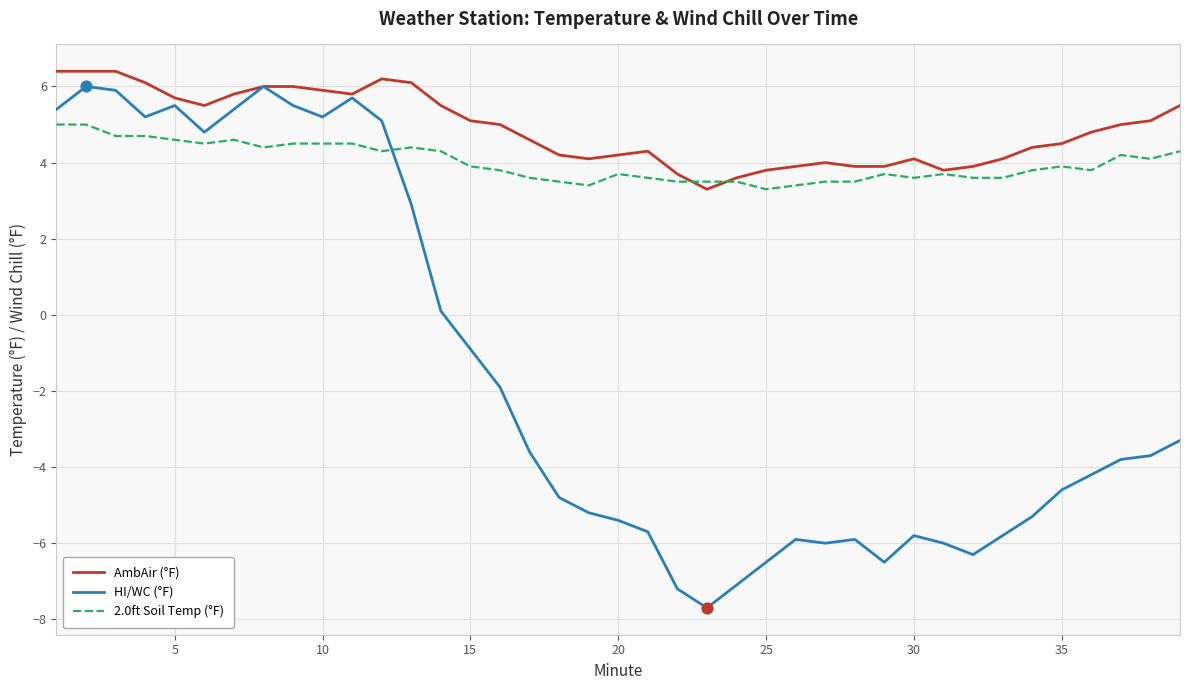

What are all the series names shown in the legend?

AmbAir (°F), HI/WC (°F), 2.0ft Soil Temp (°F)